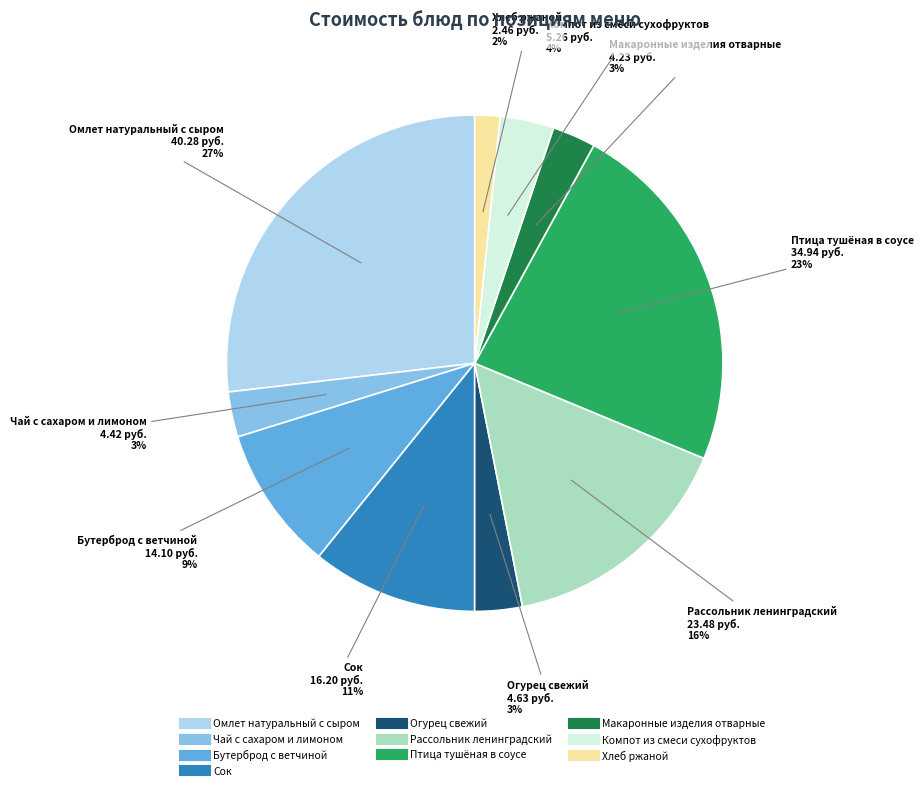

Which has a higher value, Чай с сахаром и лимоном or Сок?

Сок